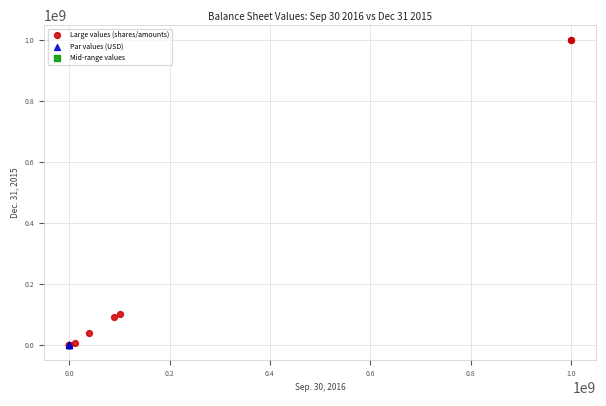

Which series has the largest Y range (max minus min)?

Large values (shares/amounts)